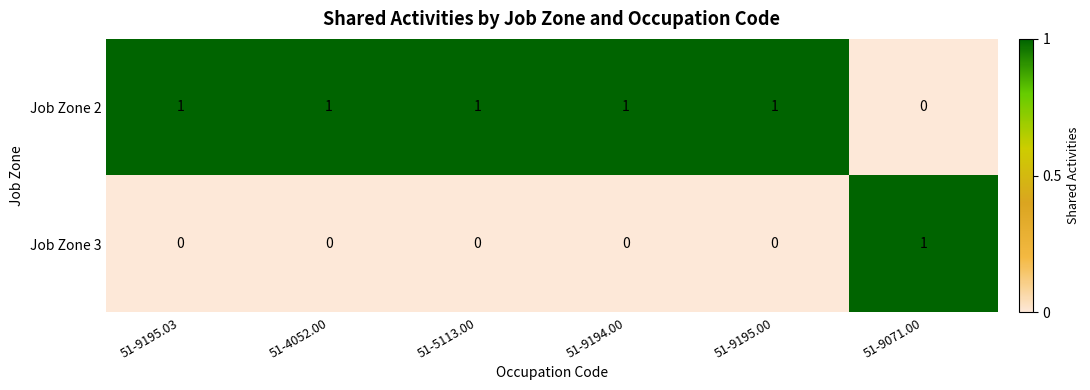

Count the Job Zone 2 values in the range 1 to 2.

5